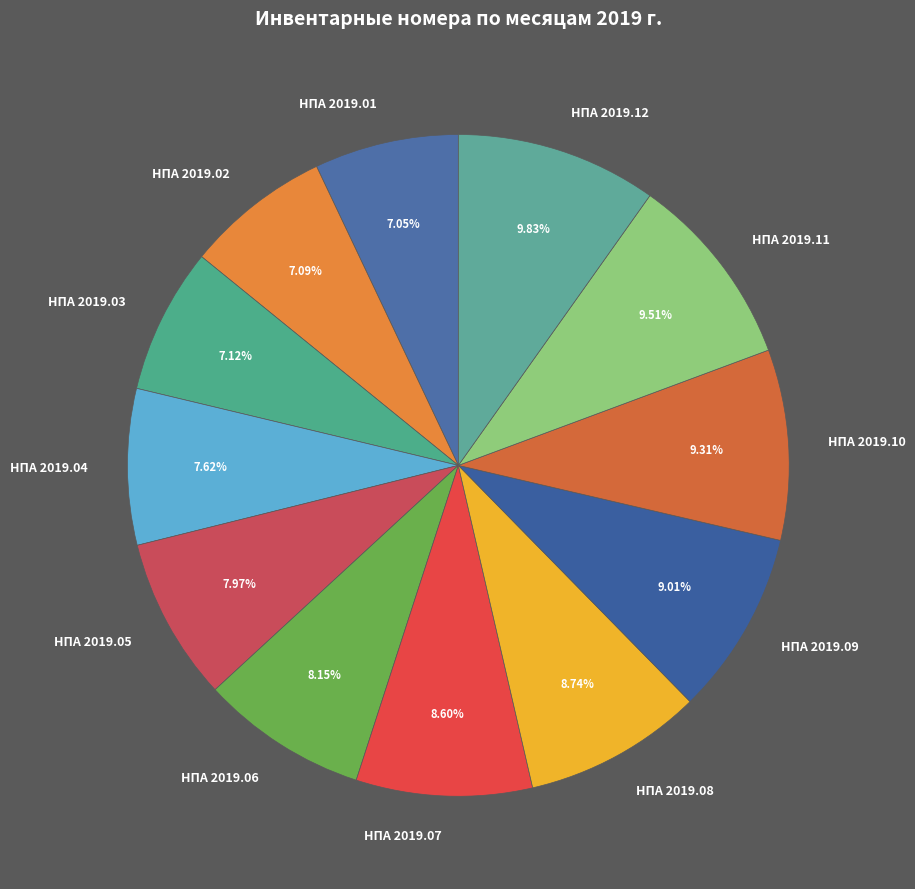

Which has a higher value, НПА 2019.02 or НПА 2019.06?

НПА 2019.06